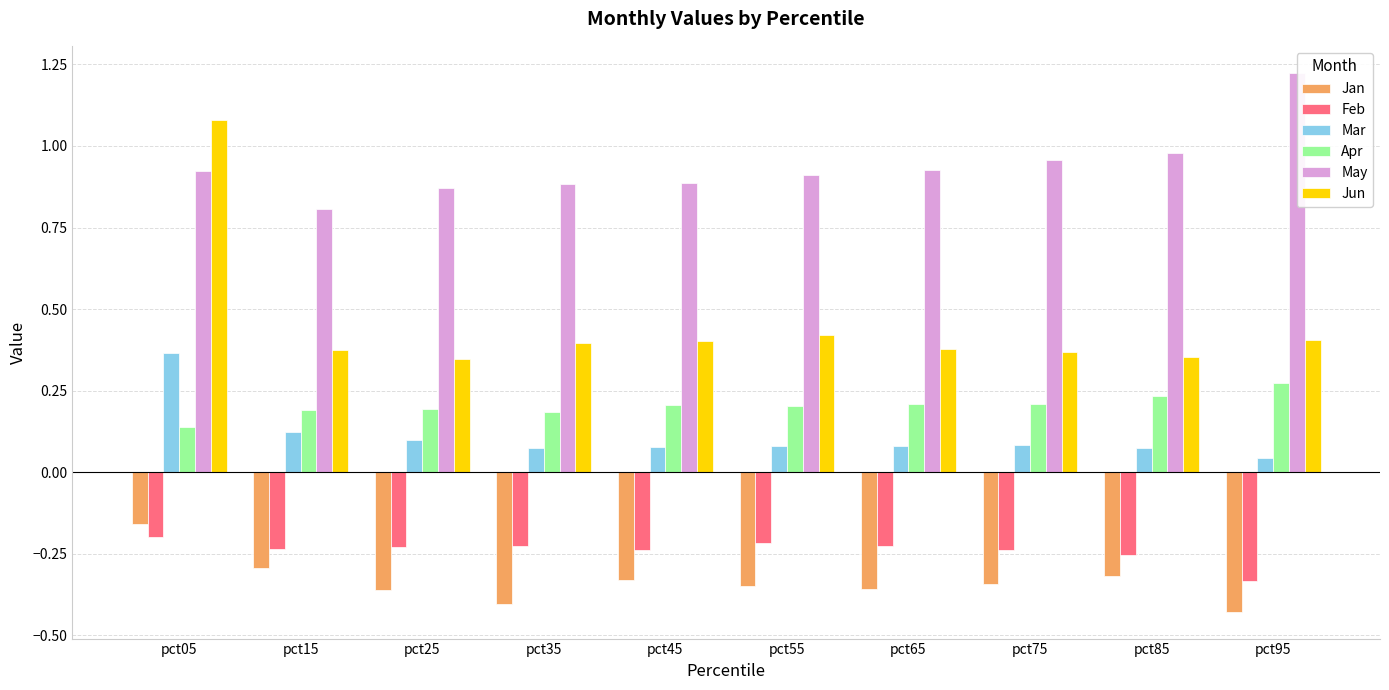

How many categories are shown in the chart?

10